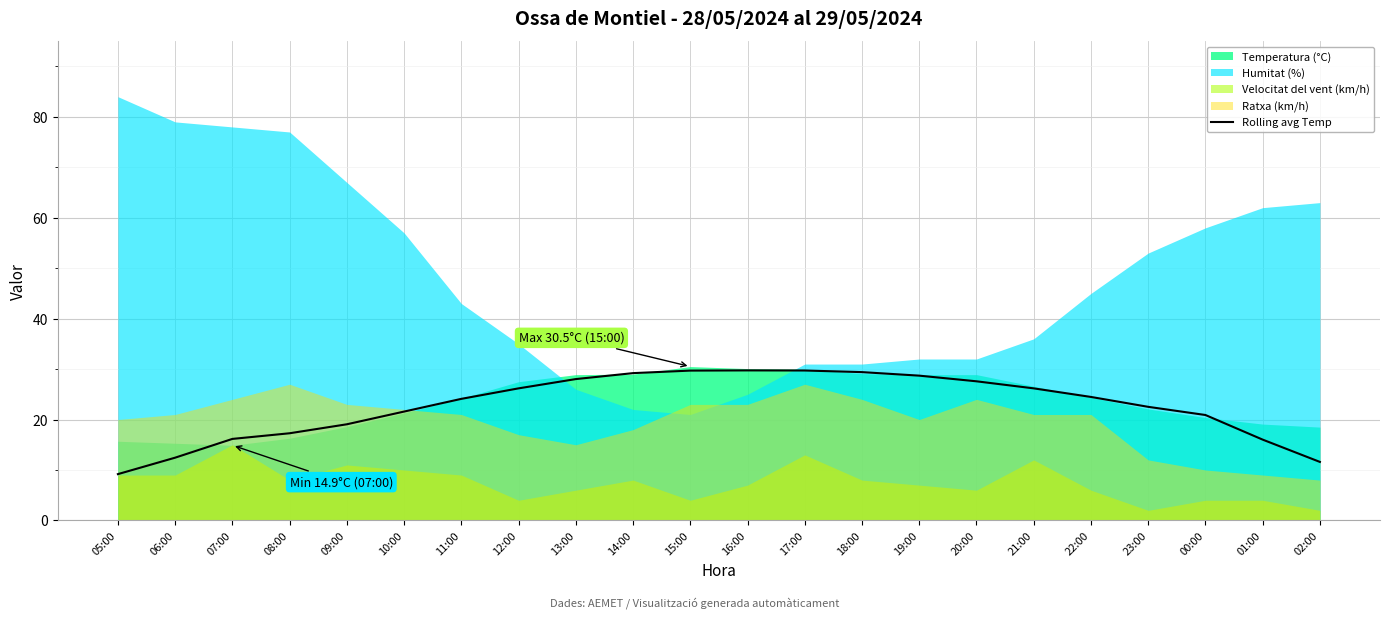

What is the difference between the second highest and second lowest values?

18.1